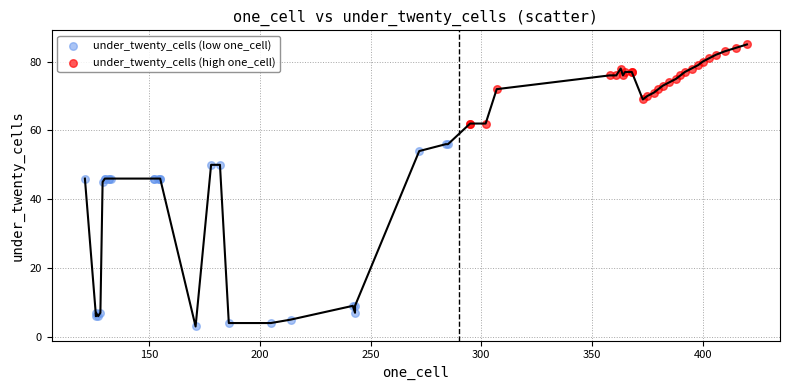

Which series contains the highest Y value?

under_twenty_cells (high one_cell)